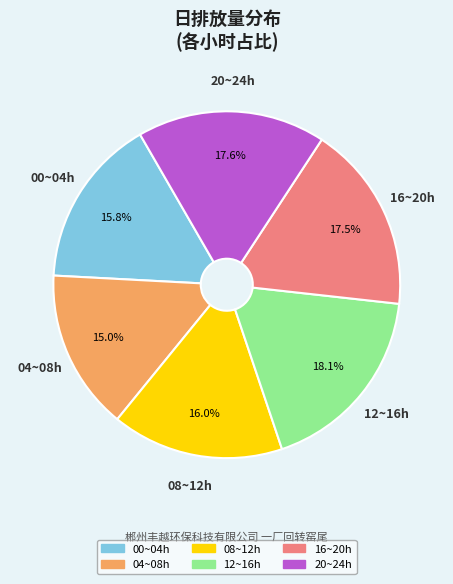

Is there a majority slice in this chart?

No